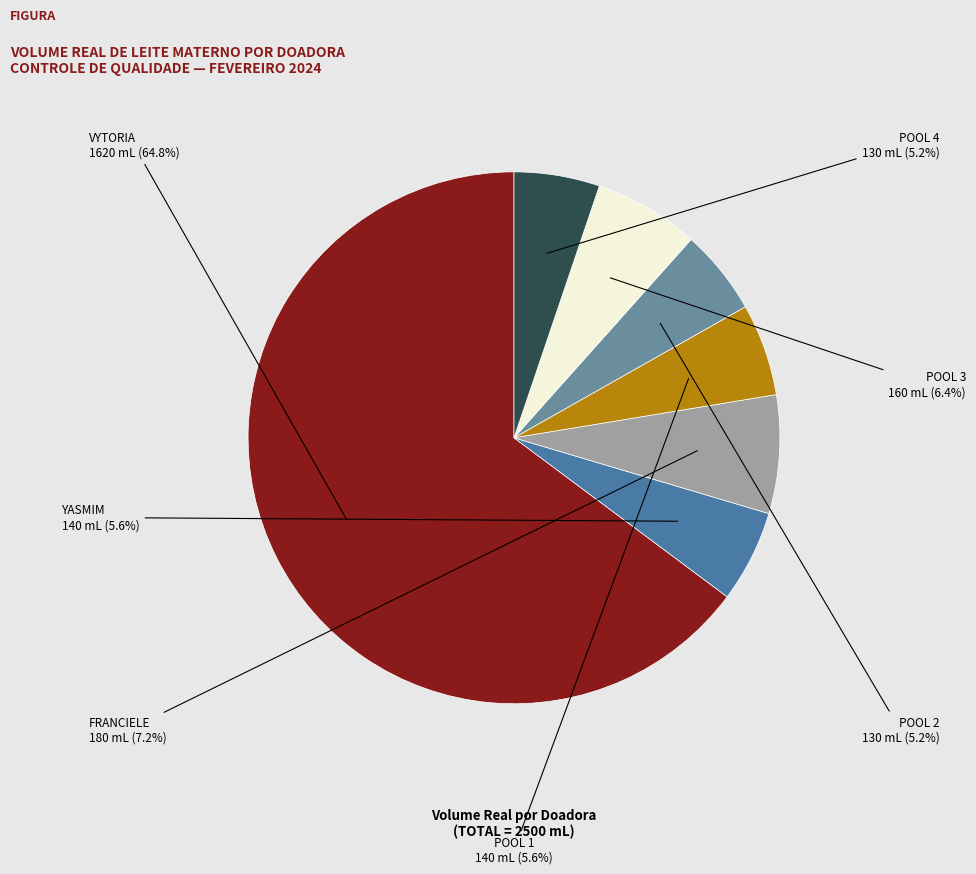

Which category has the biggest portion of the pie?

VYTORIA